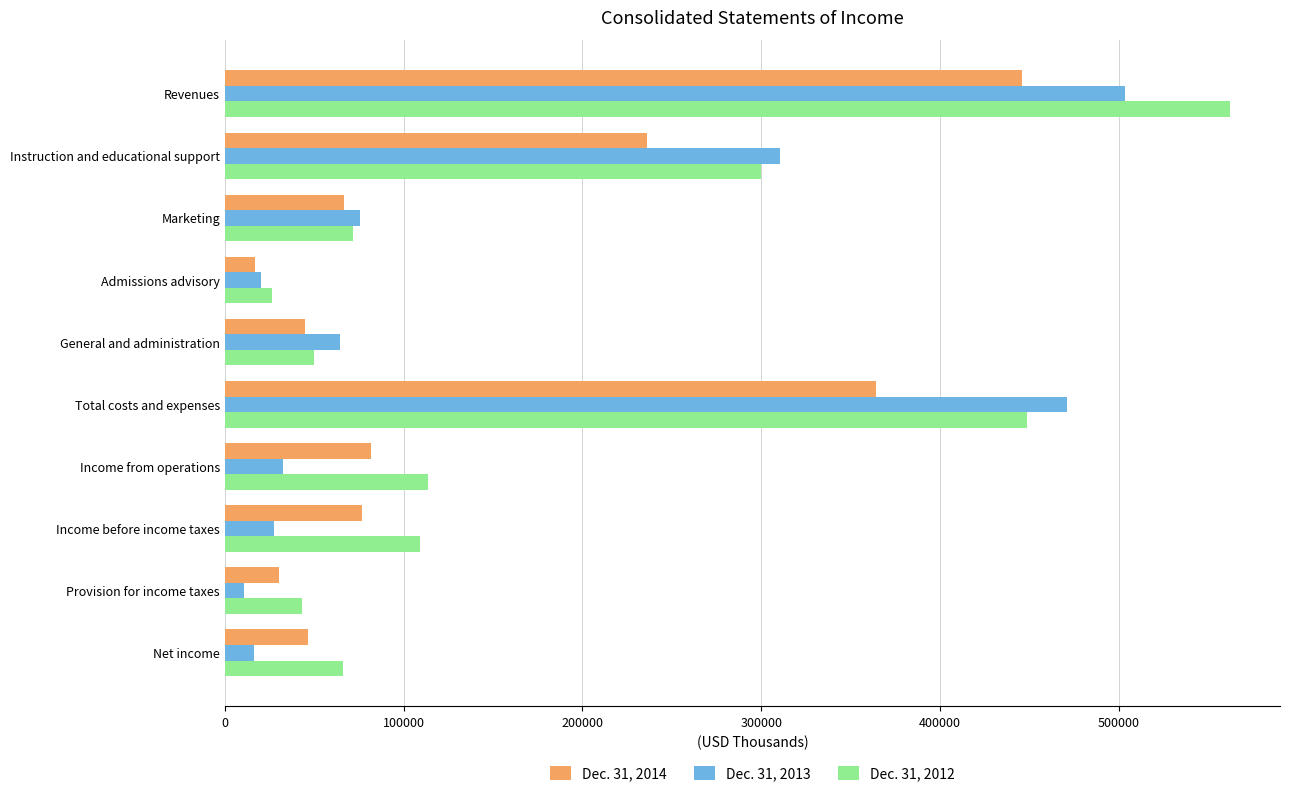

What is the sum of all Dec. 31, 2013 values?

1532667